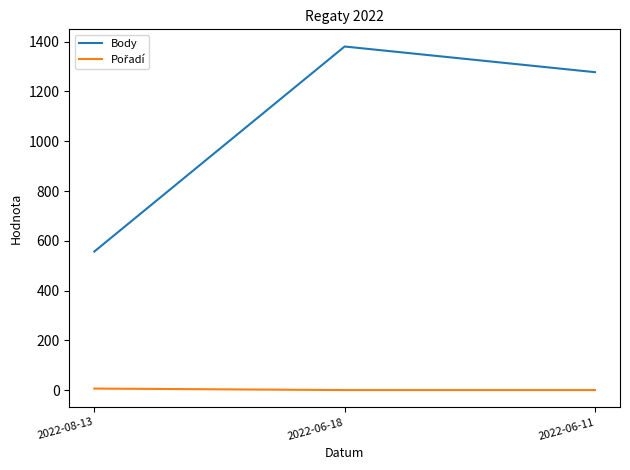

List the labels in order of Body value, smallest first.

2022-08-13, 2022-06-11, 2022-06-18